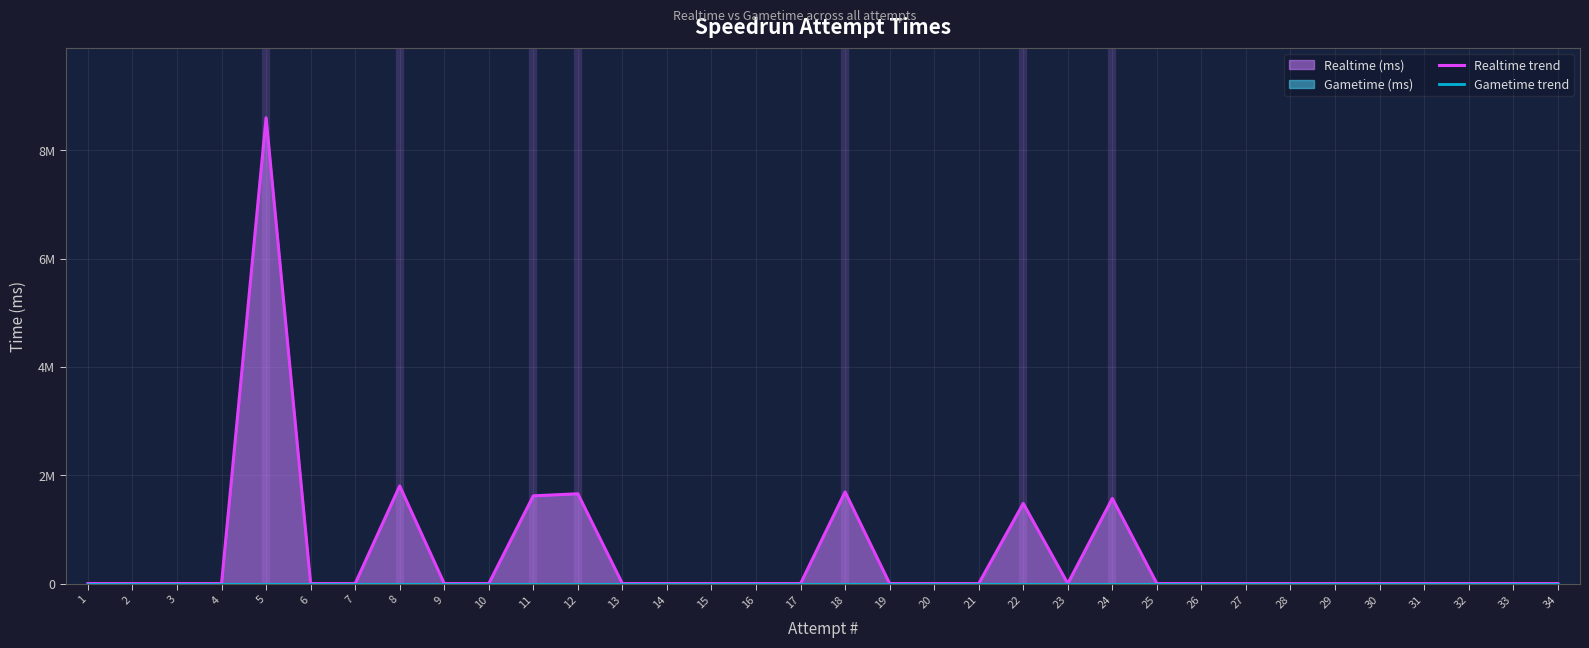

Does the chart display data point markers on the line(s)?

No